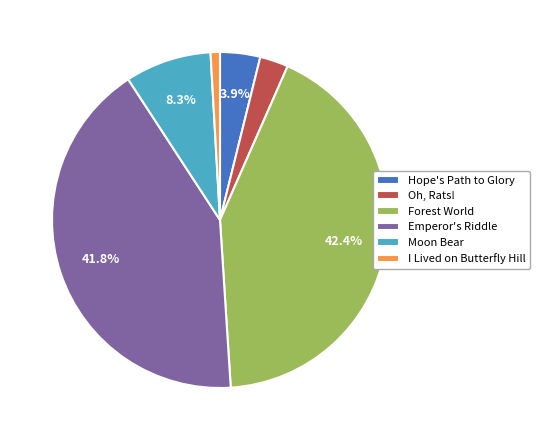

To the nearest percent, what is the average slice percentage?

17%